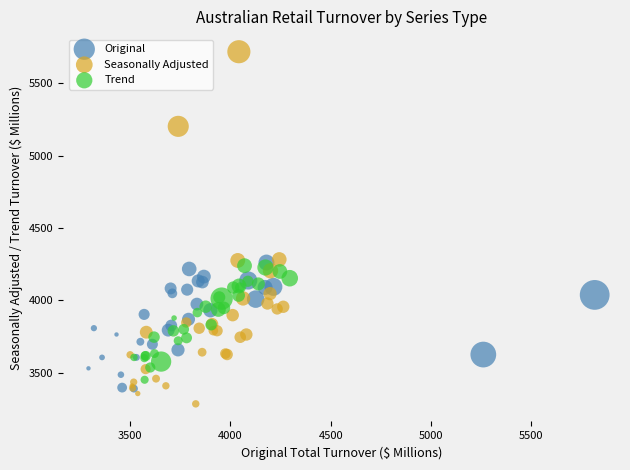

Which series contains the highest Y value?

Seasonally Adjusted